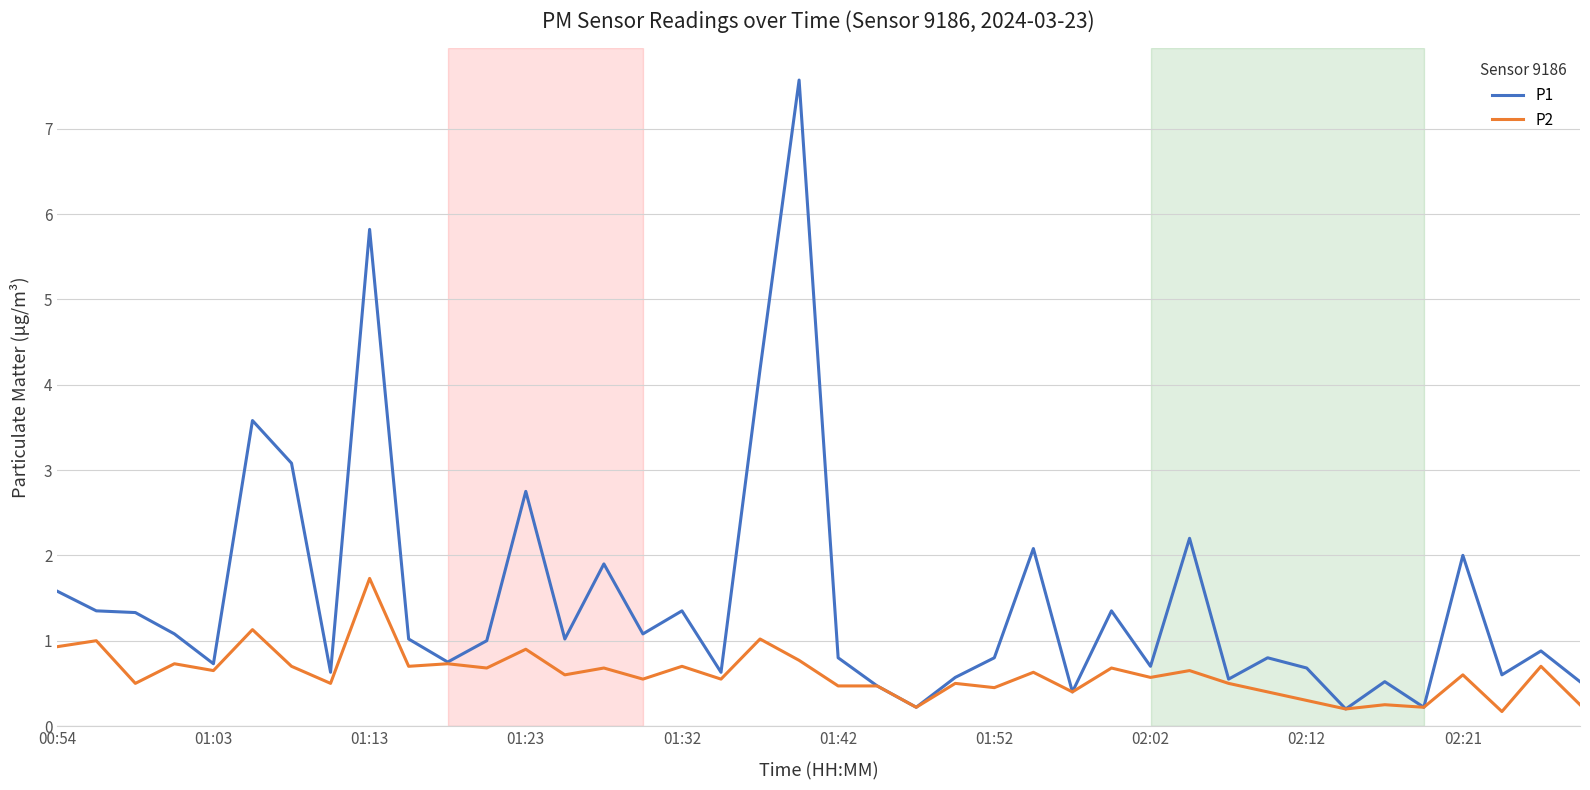

Which series has the largest range (max minus min)?

P1